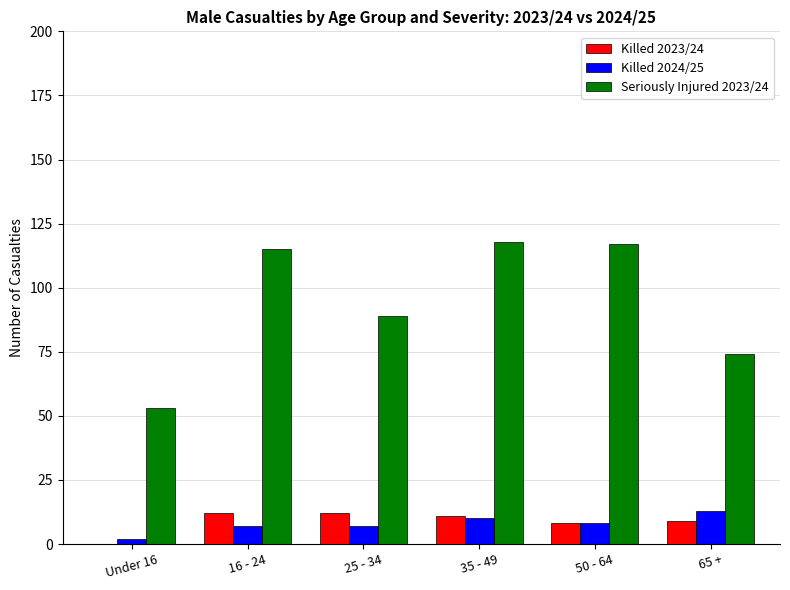

How many distinct data groups are displayed?

3